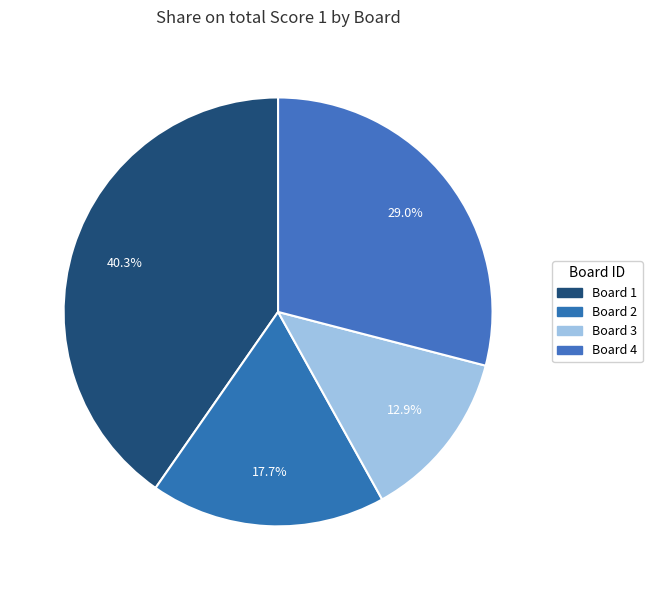

To the nearest percent, what is the average slice percentage?

25%